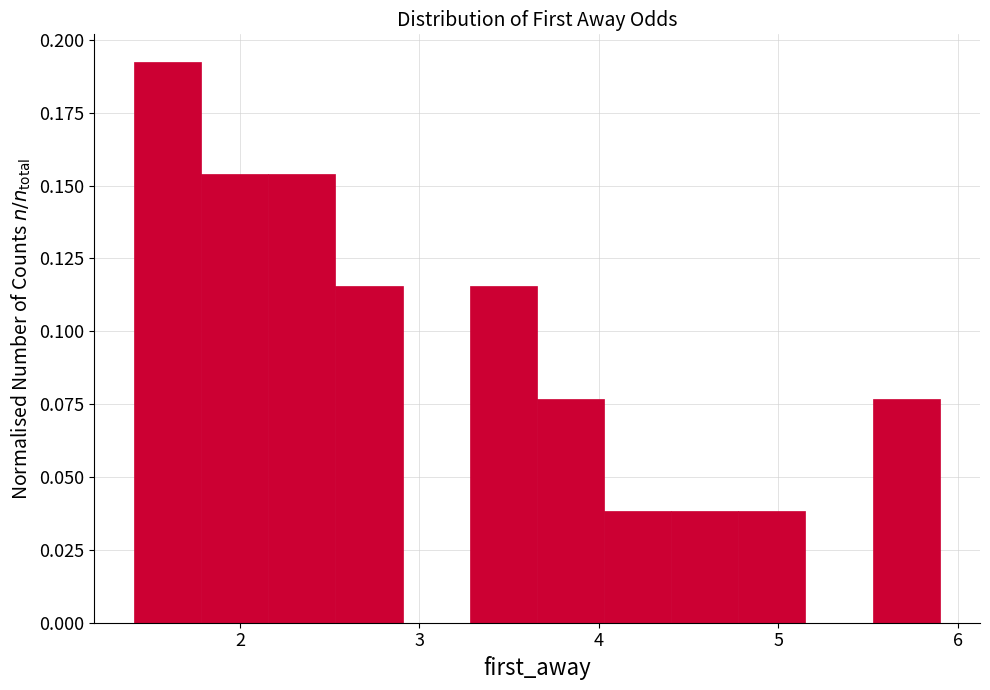

Around what value on the x-axis is the tallest bar? Give the approximate position of its centre, as read against the axis.

1.6